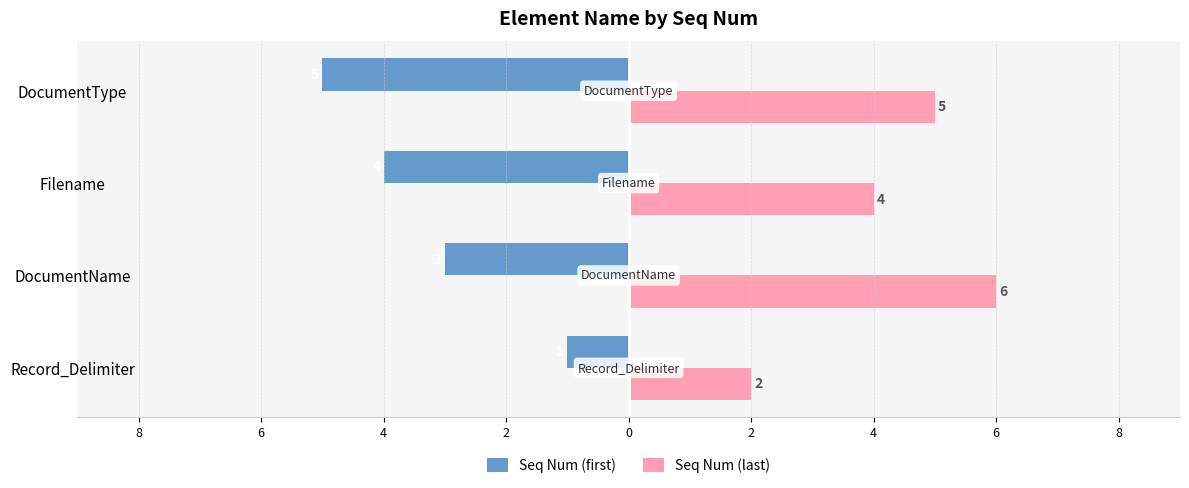

What are all the series names shown in the legend?

Seq Num (first), Seq Num (last)